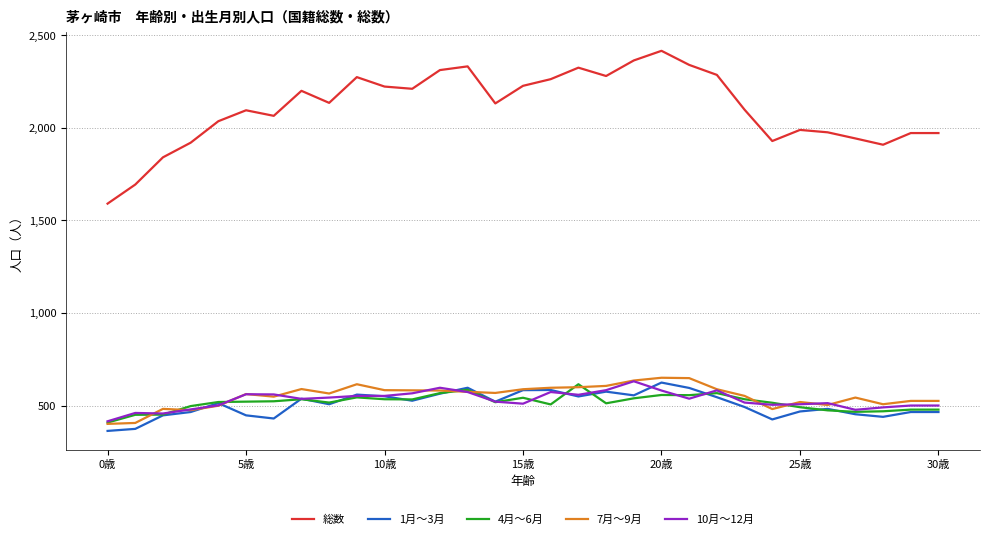

Which series has the largest total across all categories?

総数